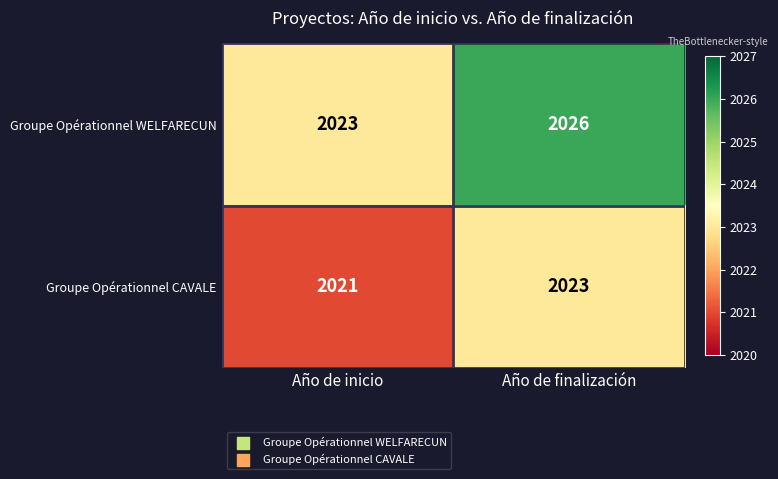

What is the difference between the Groupe Opérationnel WELFARECUN values at Año de inicio and Año de finalización?

3